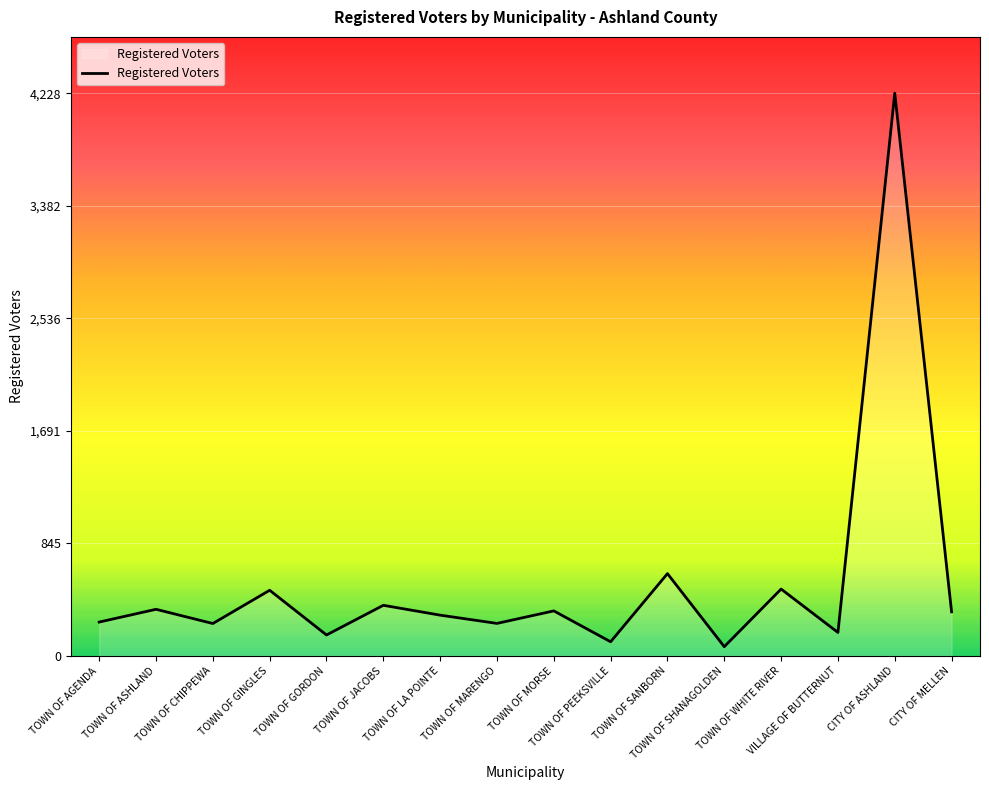

What is the minimum value shown in the chart?

69